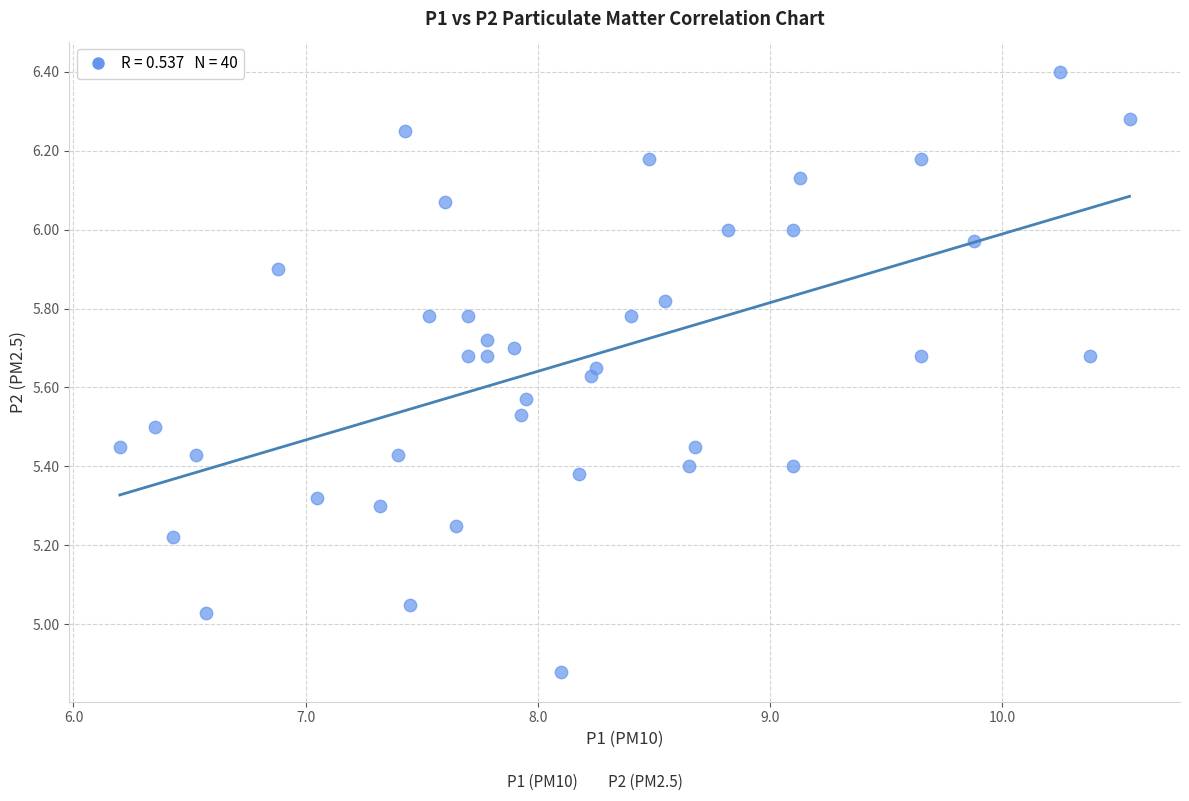

What is the range of X values (max minus min)?

4.4